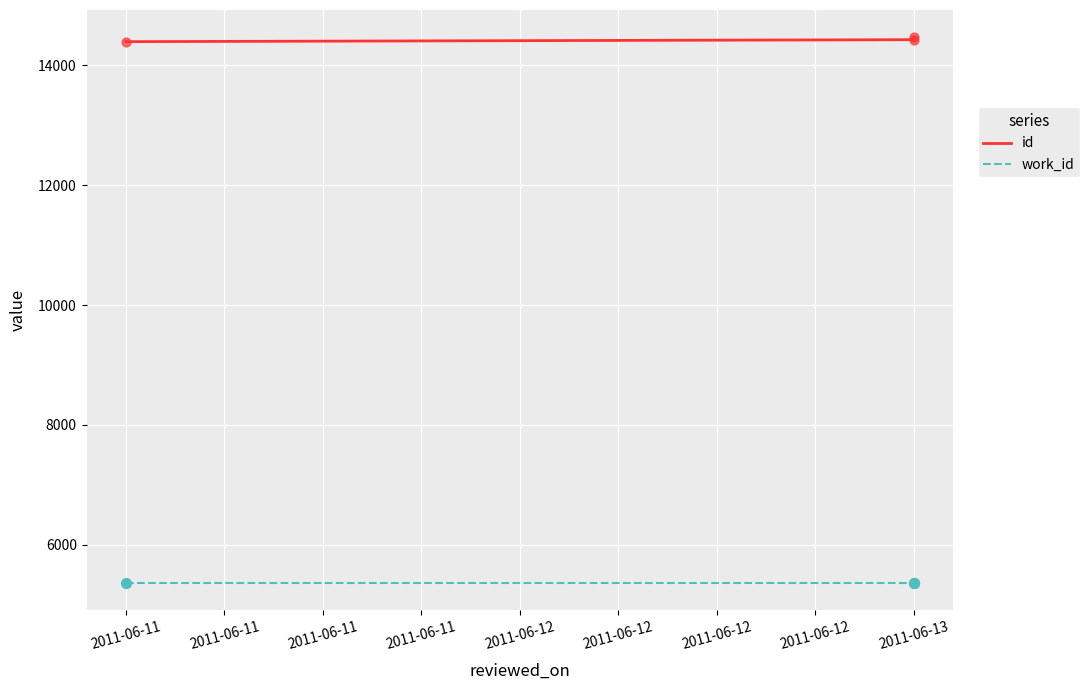

Which series reaches the maximum Y coordinate?

id